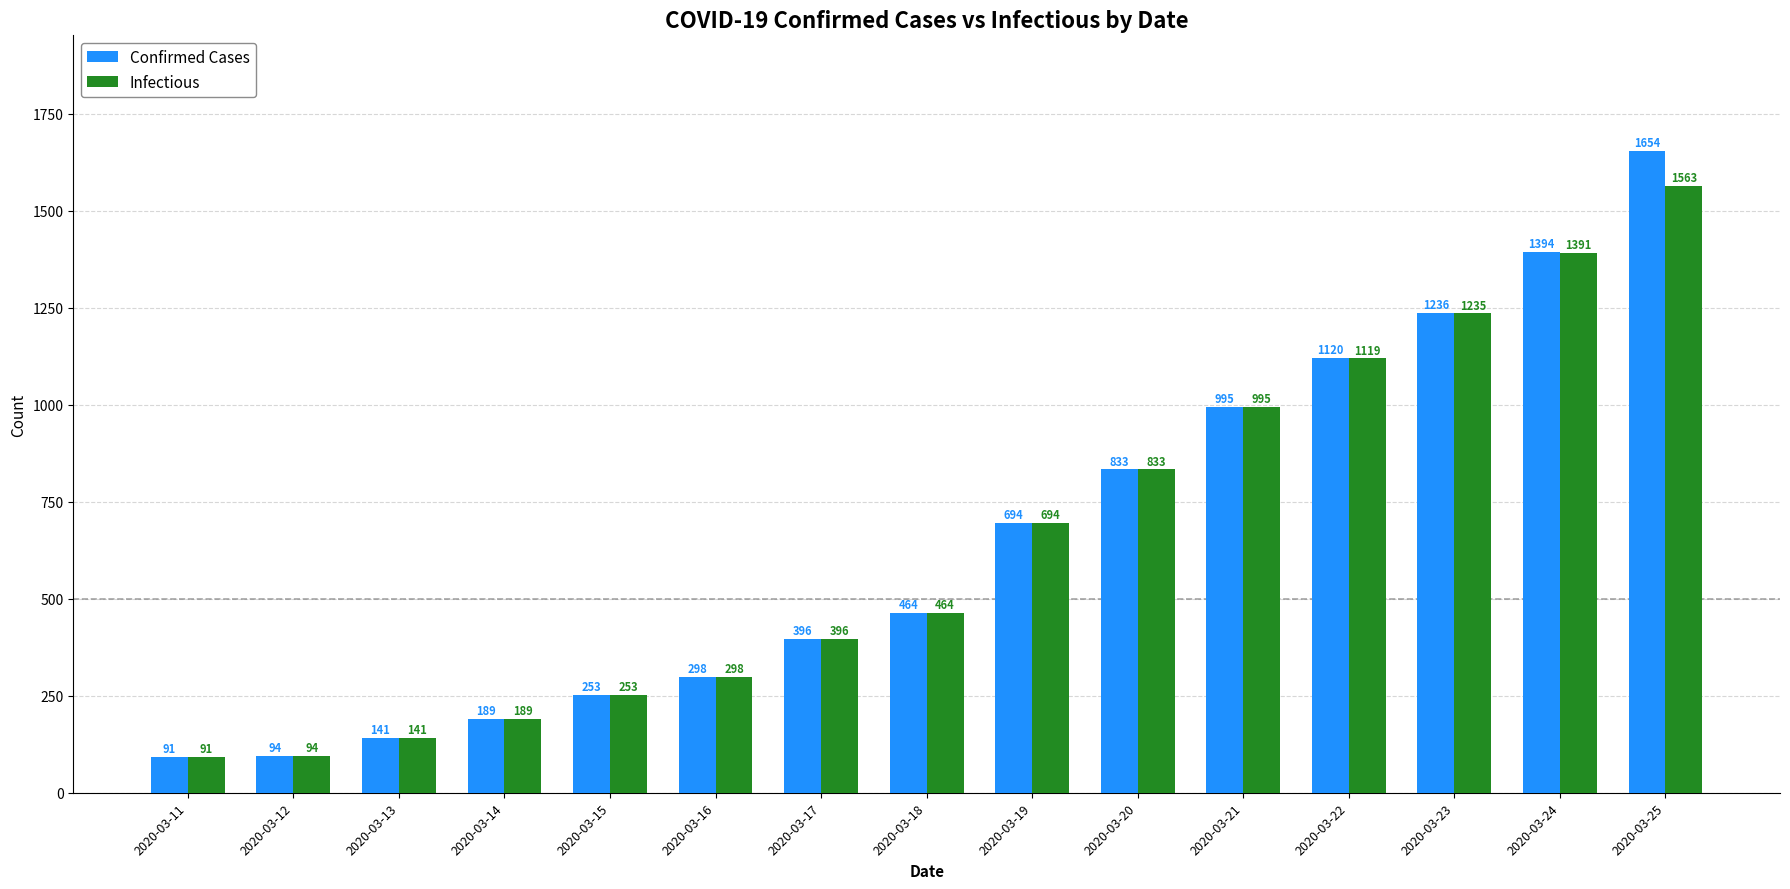

Does the chart contain any negative values?

No